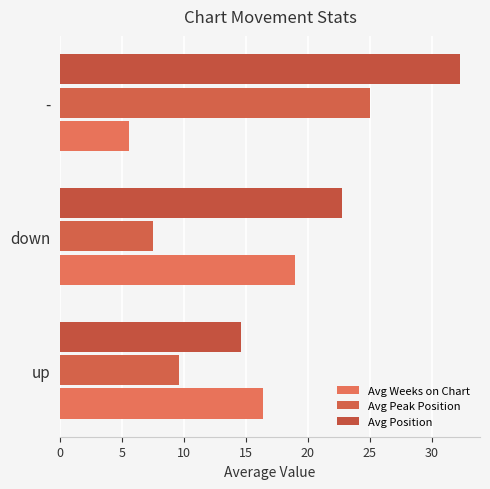

At how many categories does at least one series exceed 29?

1